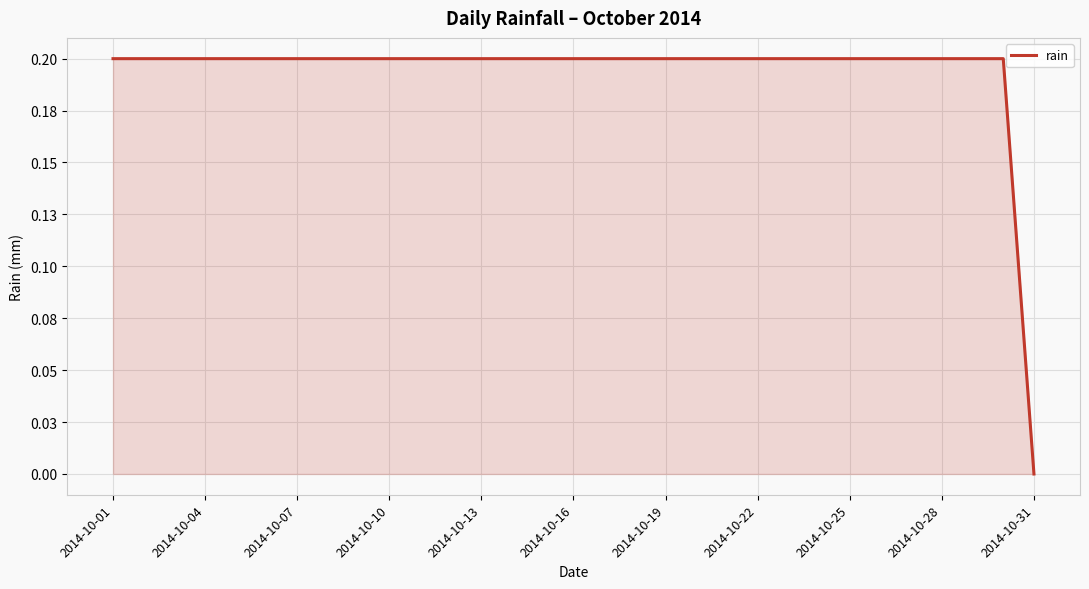

What is the average value?

0.2